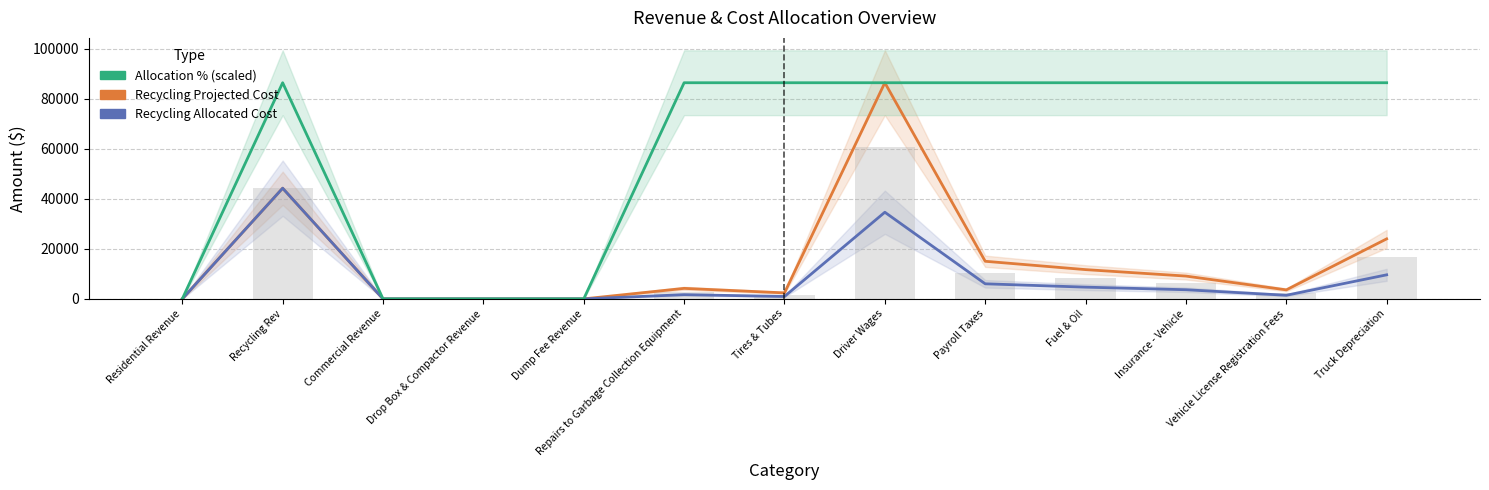

What is the average value of the Recycling Allocated Cost series?

8230.4